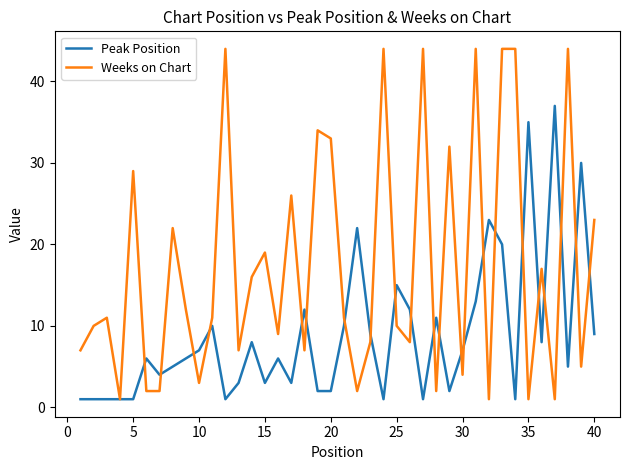

What is the maximum value for Peak Position?

37